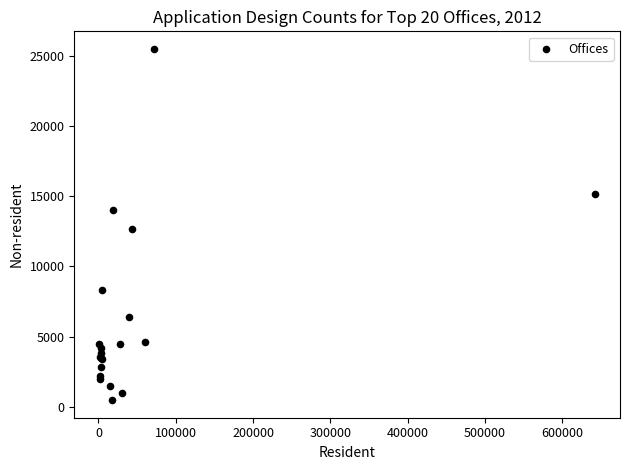

What Y value in the scatter plot is closest to 12986?

12637